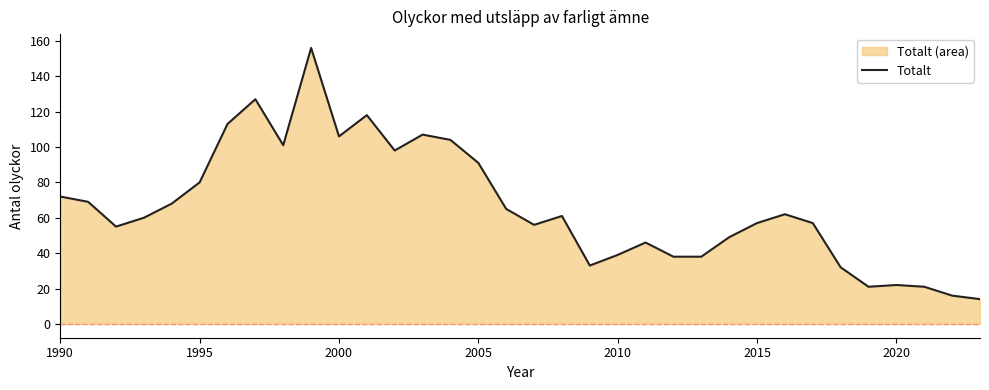

Reading left to right, list all the values displayed in this chart.

72	69	55	60	68	80	113	127	101	156	106	118	98	107	104	91	65	56	61	33	39	46	38	38	49	57	62	57	32	21	22	21	16	14